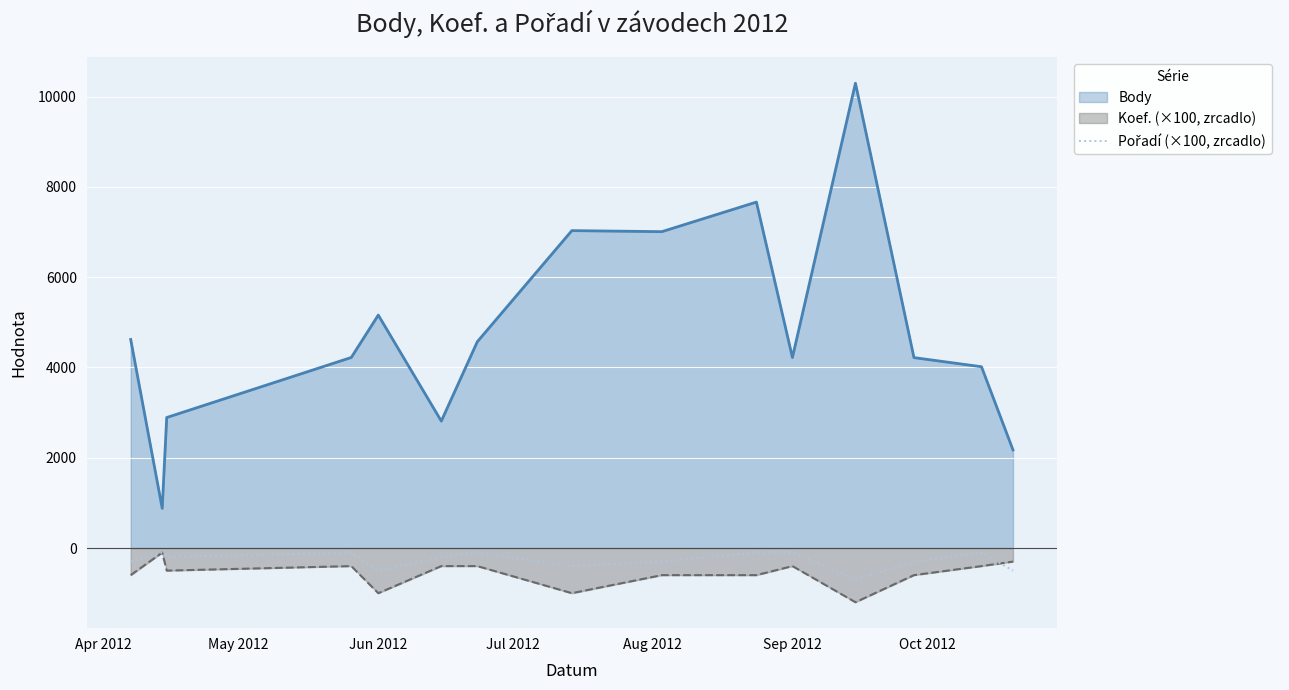

What is the greatest value displayed?

10296